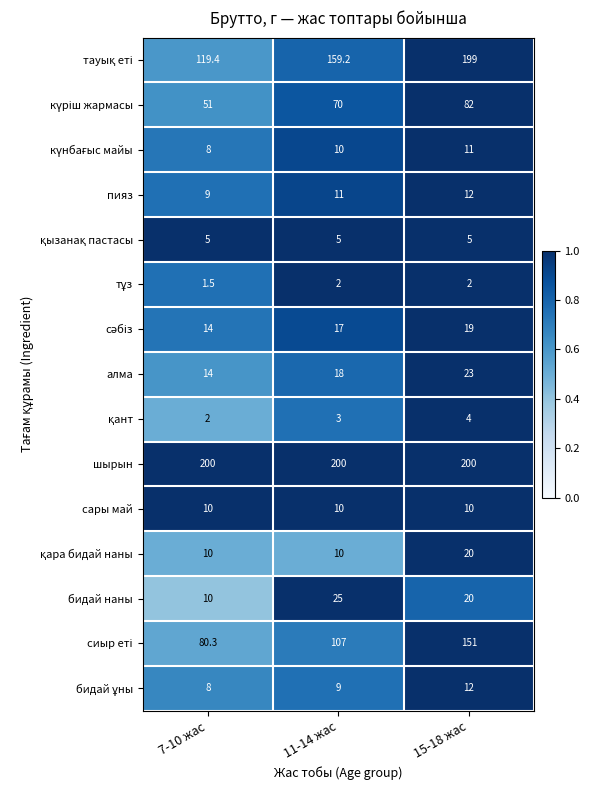

What is the maximum value shown in the chart?

200.0